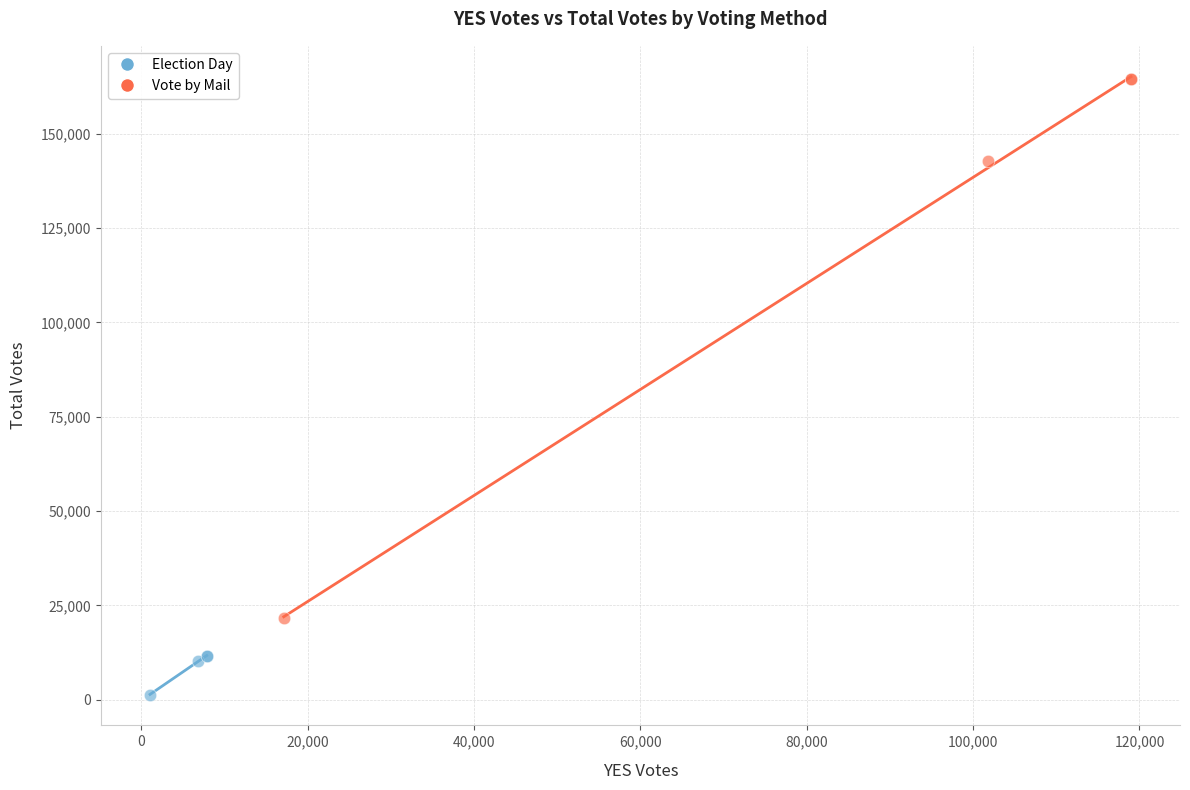

Which series reaches the minimum Y coordinate?

Election Day